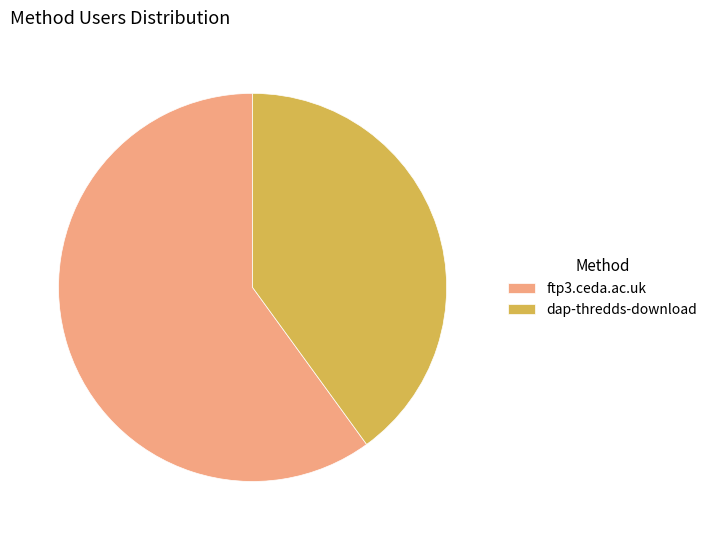

Do dap-thredds-download and ftp3.ceda.ac.uk together represent more than half of the pie?

Yes